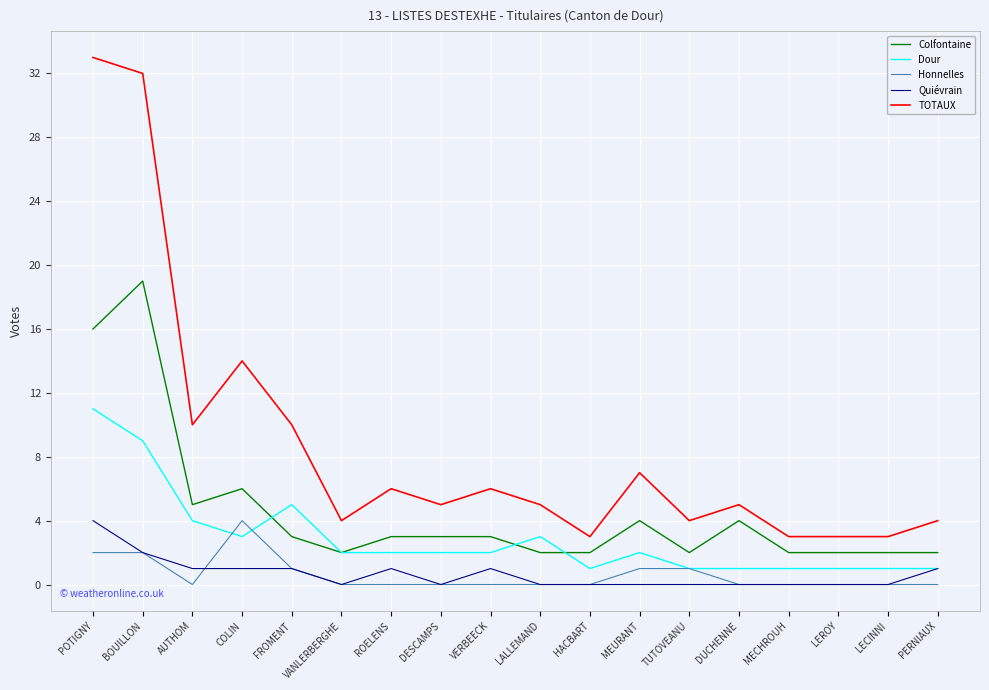

Which label corresponds to the largest value in the chart?

POTIGNY